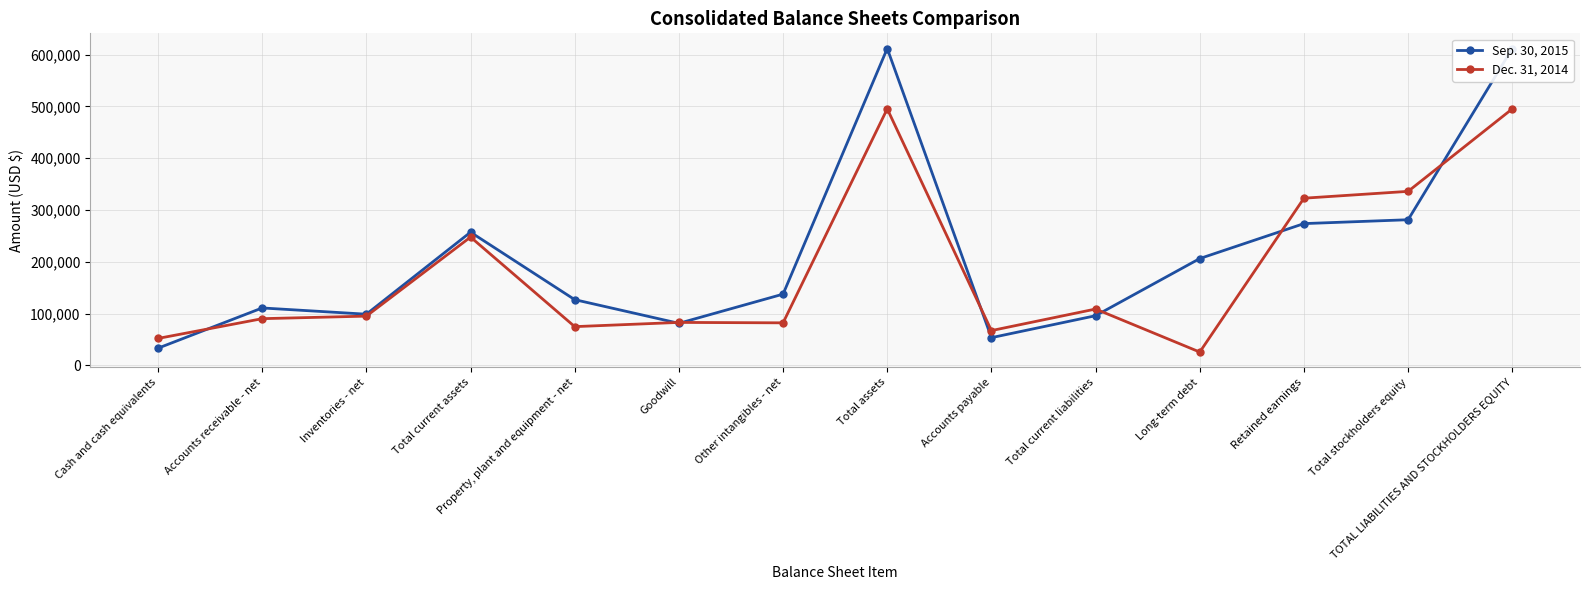

What is the sum of all Sep. 30, 2015 values?

2979112